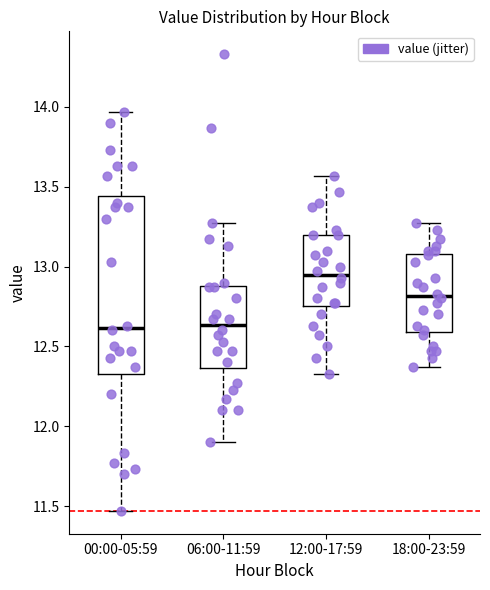

Where does the lower whisker of the box for 18:00-23:59 end on the y-axis? The values are not printed on the chart, so give them approximately, as read against the axis.

12.35